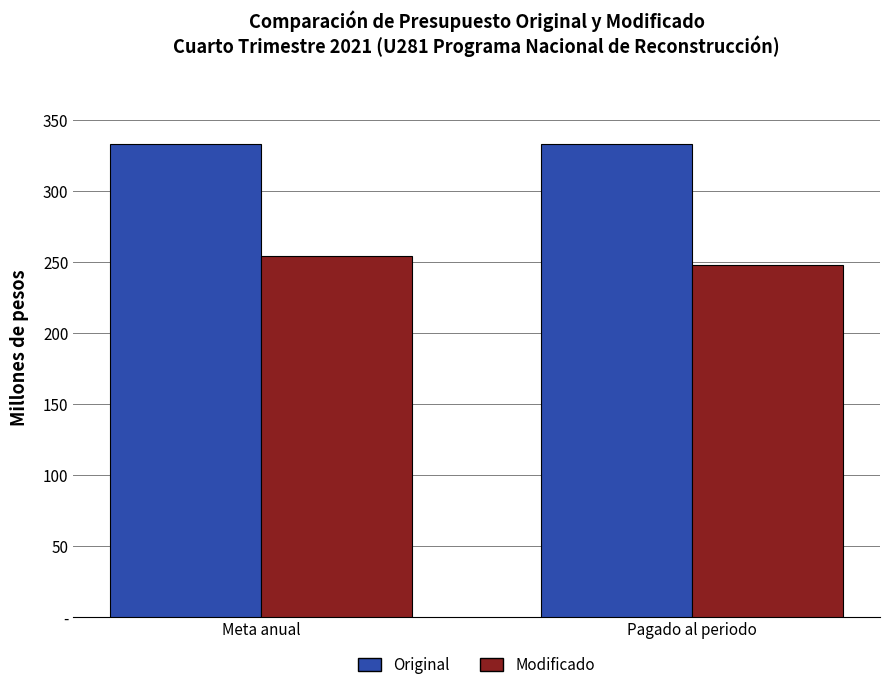

At which label does Original reach its peak?

Meta anual